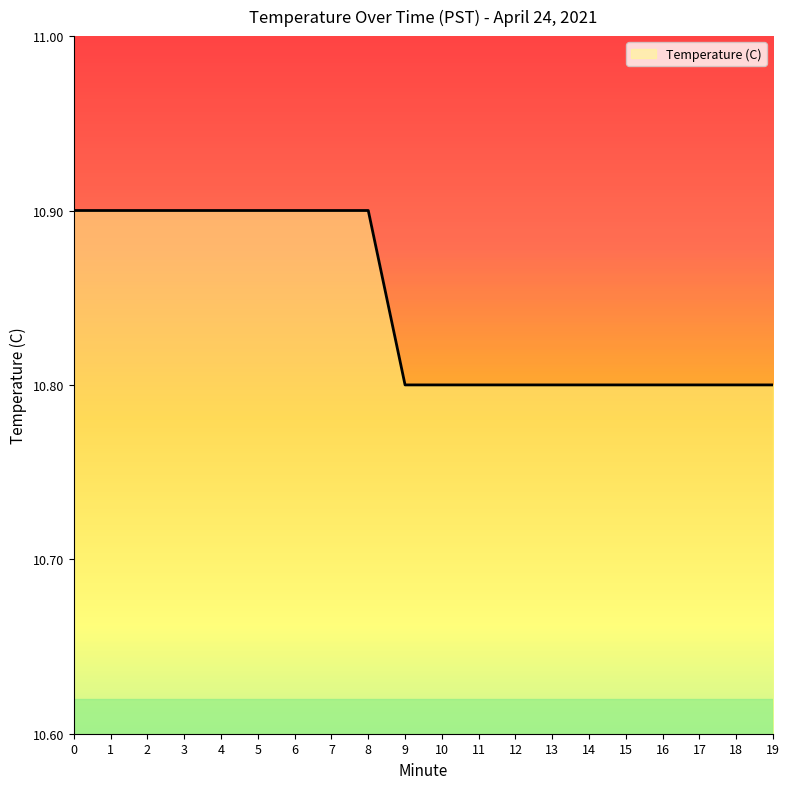

What is the minimum value shown in the chart?

10.8